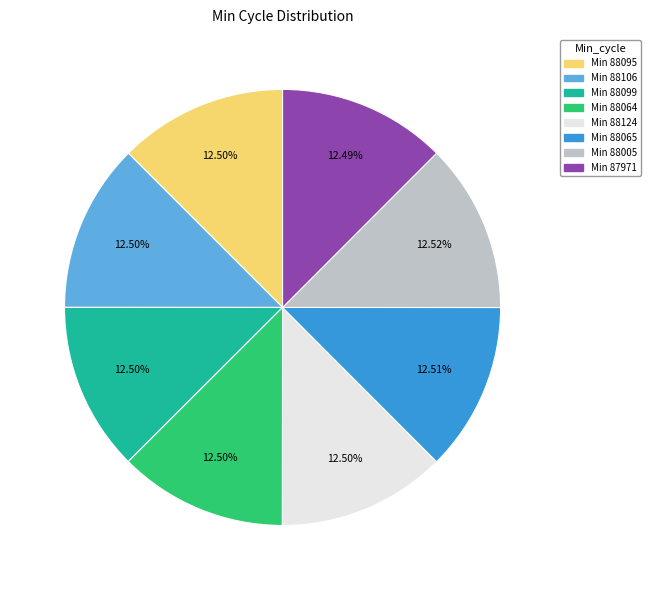

Does Min 88005 account for over 50% of the chart?

No